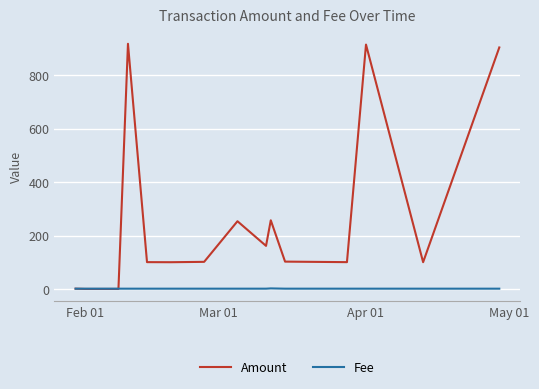

How many series are shown in this chart?

2